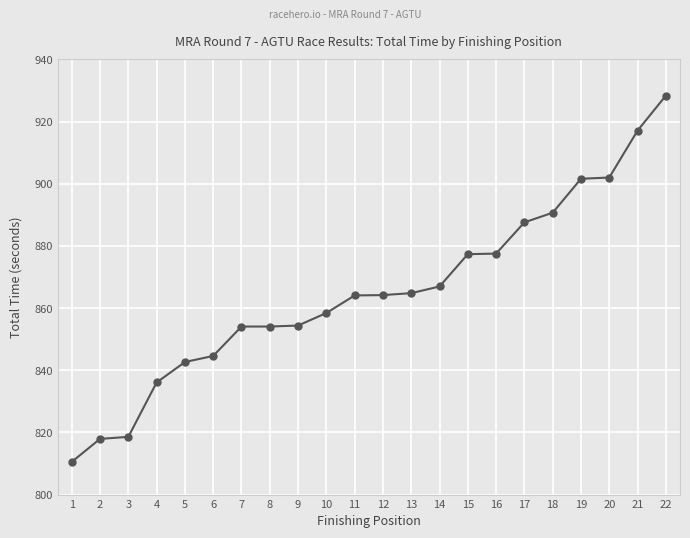

What is the value of the 19th point from the left?

901.6